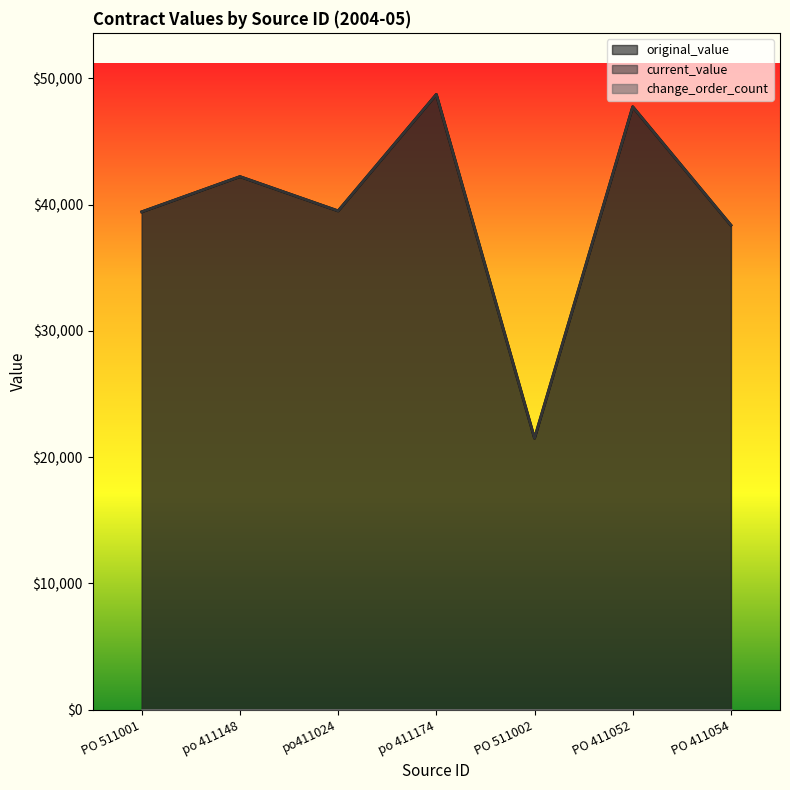

Where is the first local maximum for current_value?

po 411148